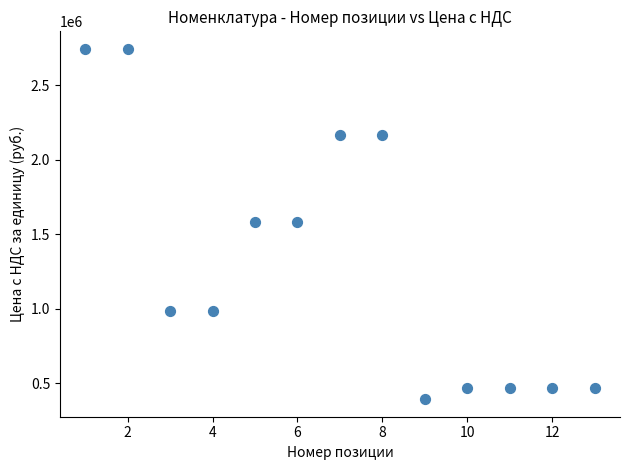

What is the range of X values (max minus min)?

12.0